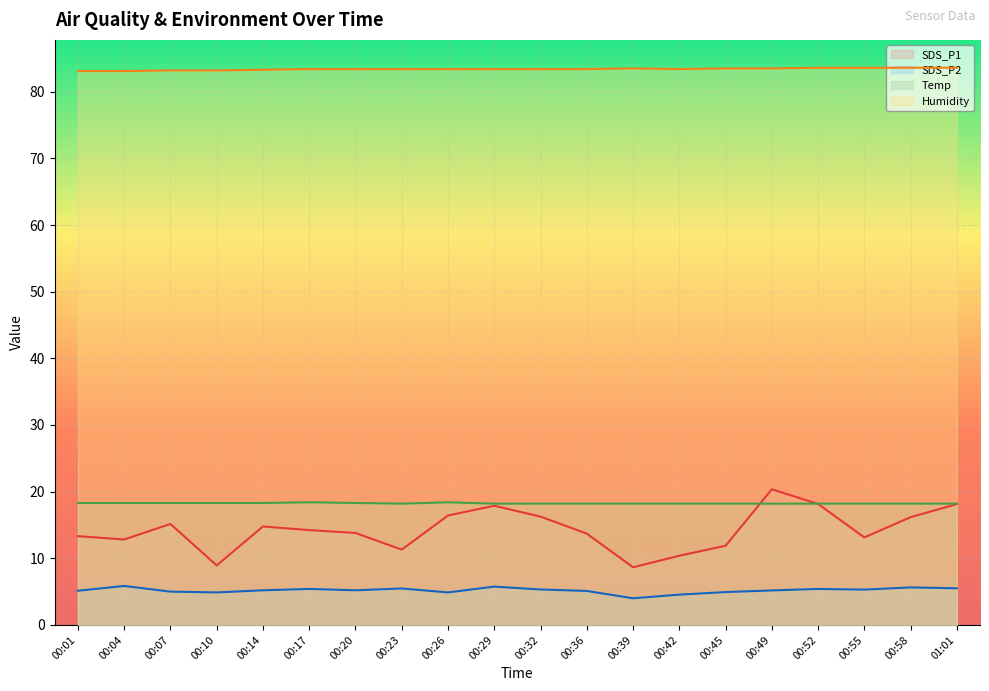

Reading right to left, extract all data points from this chart.

SDS_P1: 01:01=18.1	00:58=16.2	00:55=13.1	00:52=18.1	00:49=20.4	00:45=11.9	00:42=10.4	00:39=8.7	00:36=13.7	00:32=16.2	00:29=17.9	00:26=16.4	00:23=11.3	00:20=13.8	00:17=14.2	00:14=14.8	00:10=8.9	00:07=15.2	00:04=12.8	00:01=13.3
SDS_P2: 01:01=5.5	00:58=5.6	00:55=5.3	00:52=5.4	00:49=5.2	00:45=4.9	00:42=4.5	00:39=4.0	00:36=5.1	00:32=5.3	00:29=5.8	00:26=4.9	00:23=5.5	00:20=5.2	00:17=5.4	00:14=5.2	00:10=4.9	00:07=5.0	00:04=5.8	00:01=5.1
Temp: 01:01=18.2	00:58=18.2	00:55=18.2	00:52=18.2	00:49=18.2	00:45=18.2	00:42=18.2	00:39=18.2	00:36=18.2	00:32=18.2	00:29=18.2	00:26=18.4	00:23=18.2	00:20=18.3	00:17=18.4	00:14=18.3	00:10=18.3	00:07=18.3	00:04=18.3	00:01=18.3
Humidity: 01:01=83.6	00:58=83.6	00:55=83.6	00:52=83.6	00:49=83.5	00:45=83.5	00:42=83.4	00:39=83.5	00:36=83.4	00:32=83.4	00:29=83.4	00:26=83.4	00:23=83.4	00:20=83.4	00:17=83.4	00:14=83.3	00:10=83.2	00:07=83.2	00:04=83.1	00:01=83.1